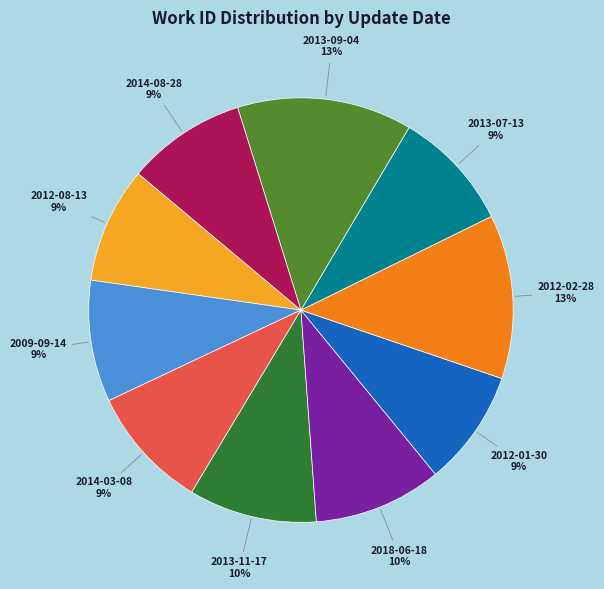

To the nearest percent, what is the difference between the largest and smallest slice percentages?

4%